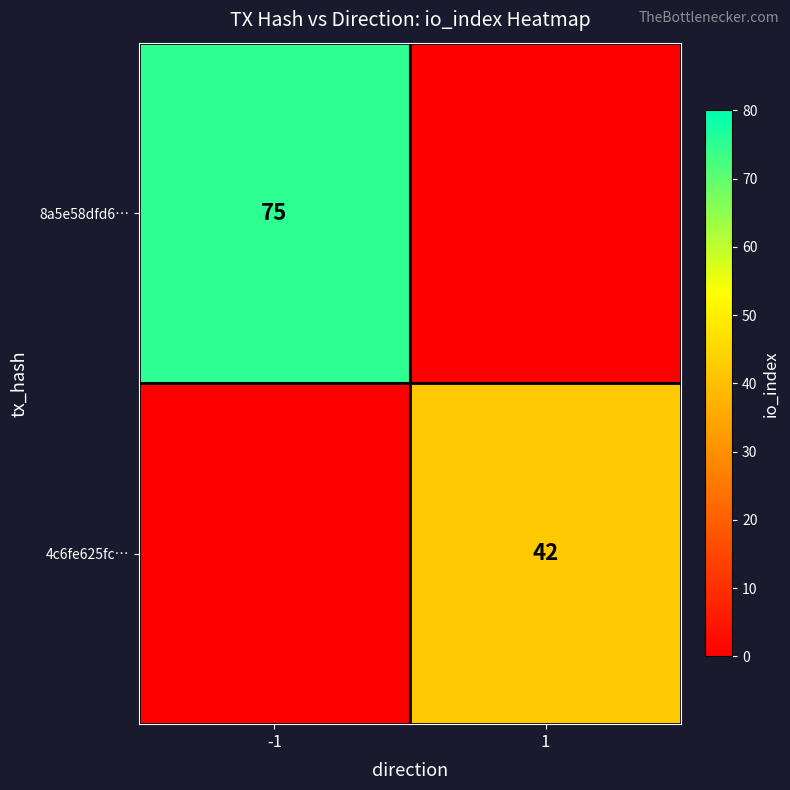

Is it true that 4c6fe625fc… equals 15 at 1?

False